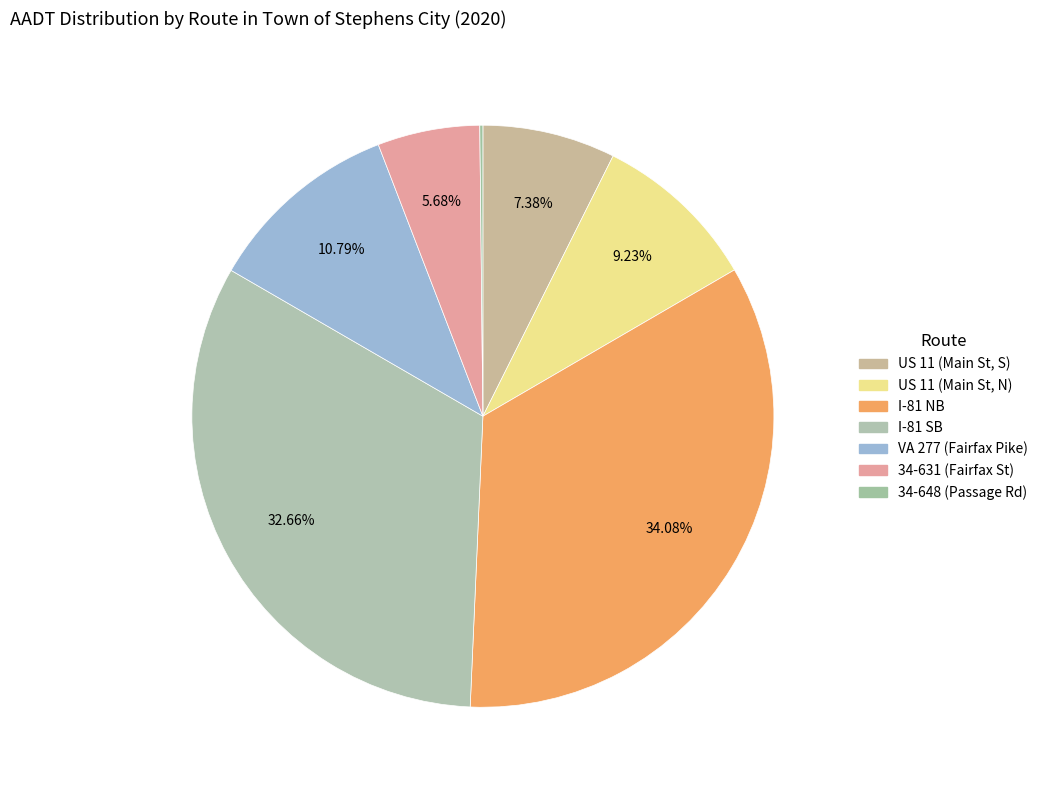

True or false: US 11 (Main St, N) accounts for 20% of the total.

False